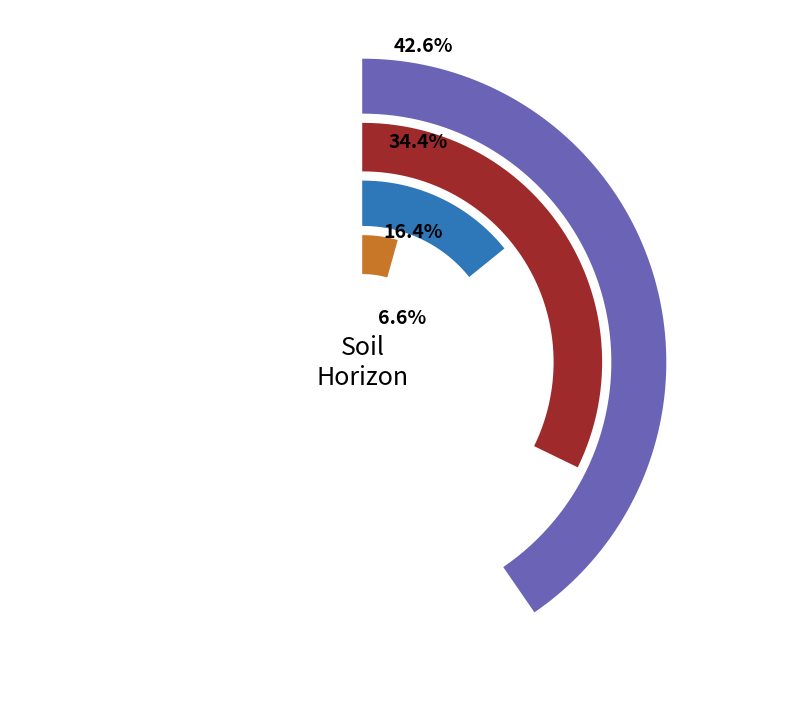

Which has a higher value, 1 or 3?

1